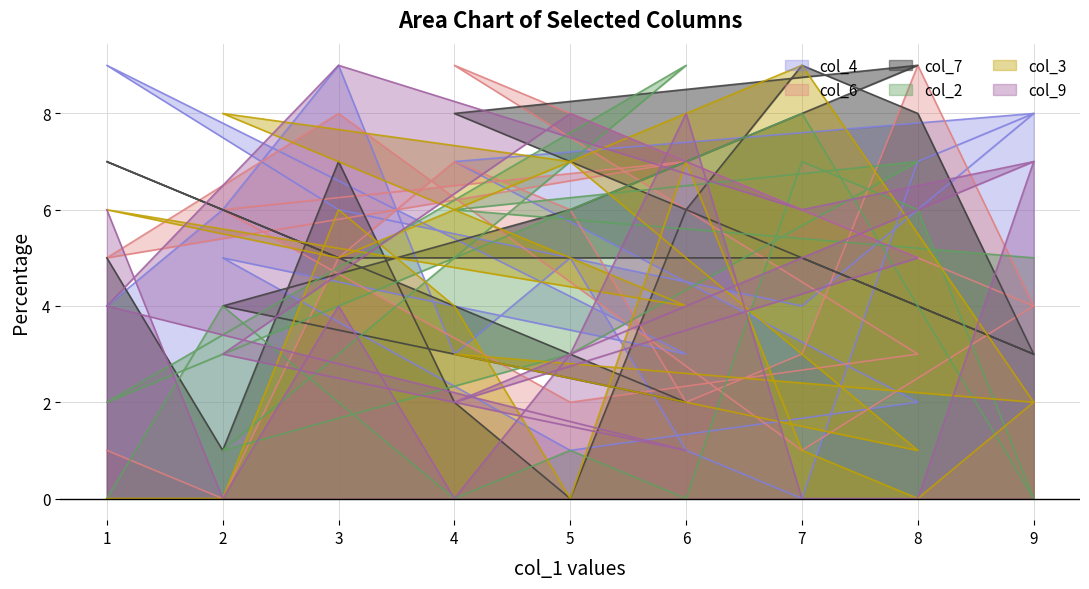

What is the difference between the maximum and minimum values in the col_7 series?

9